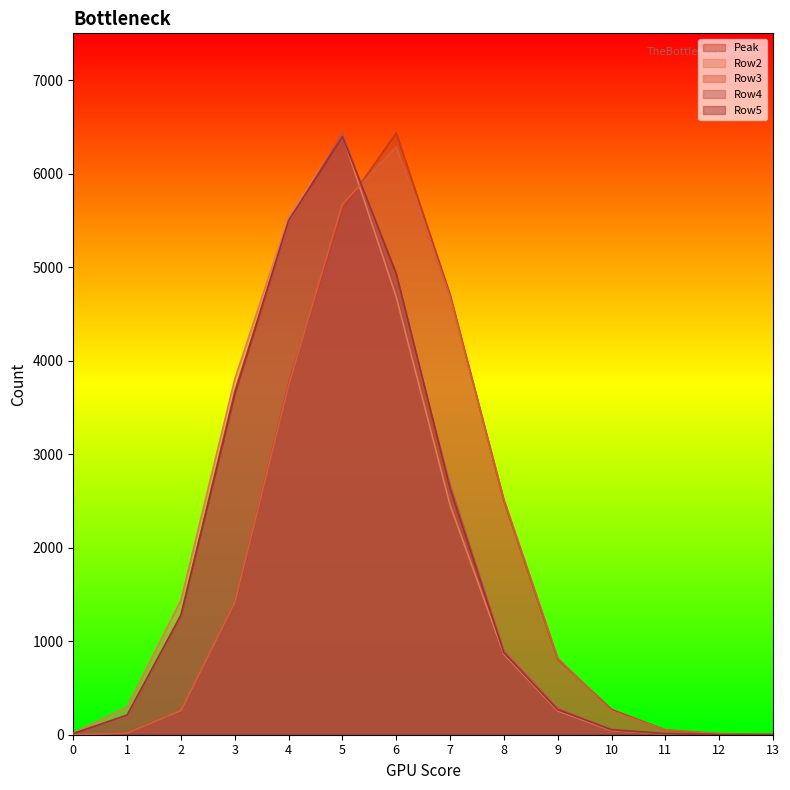

After their last crossing, which series has the higher values: Peak or Row4?

Peak